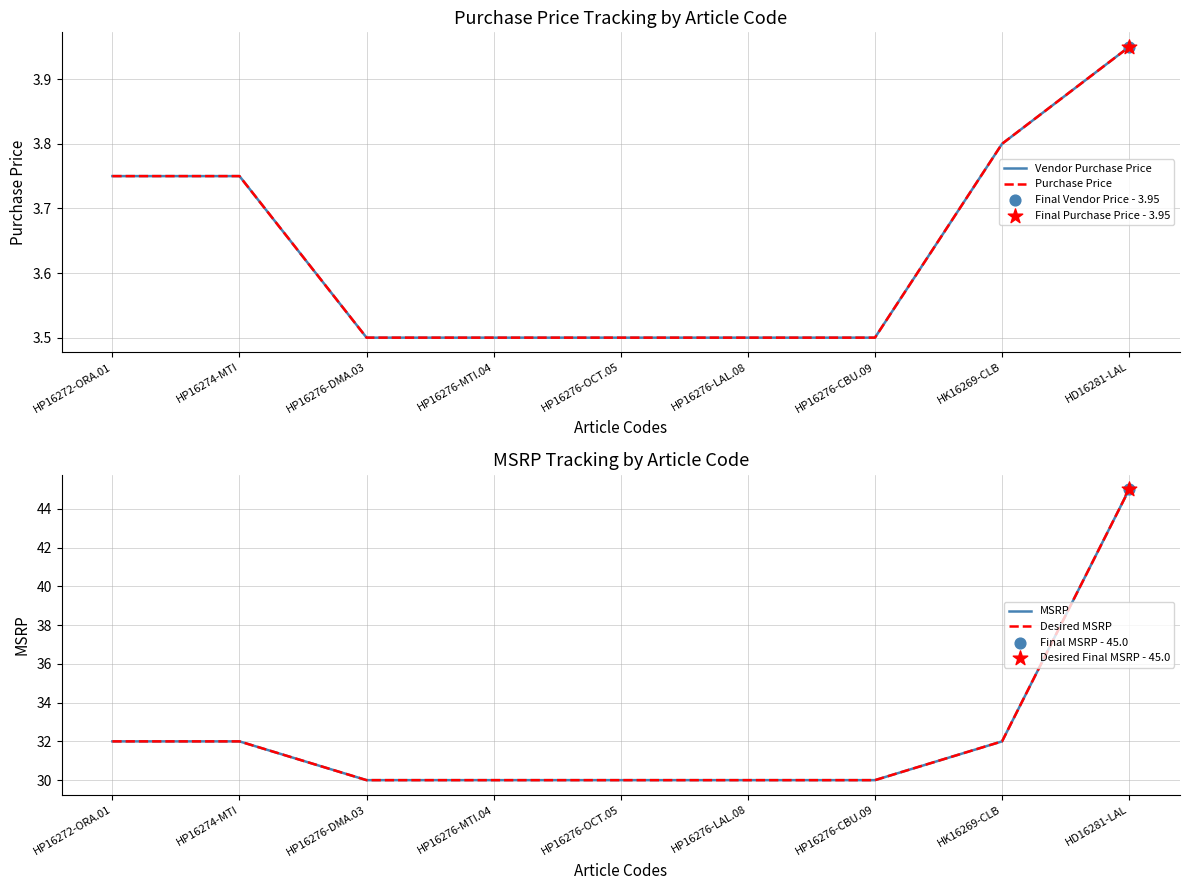

At which category is the sum across all series the highest?

HD16281-LAL